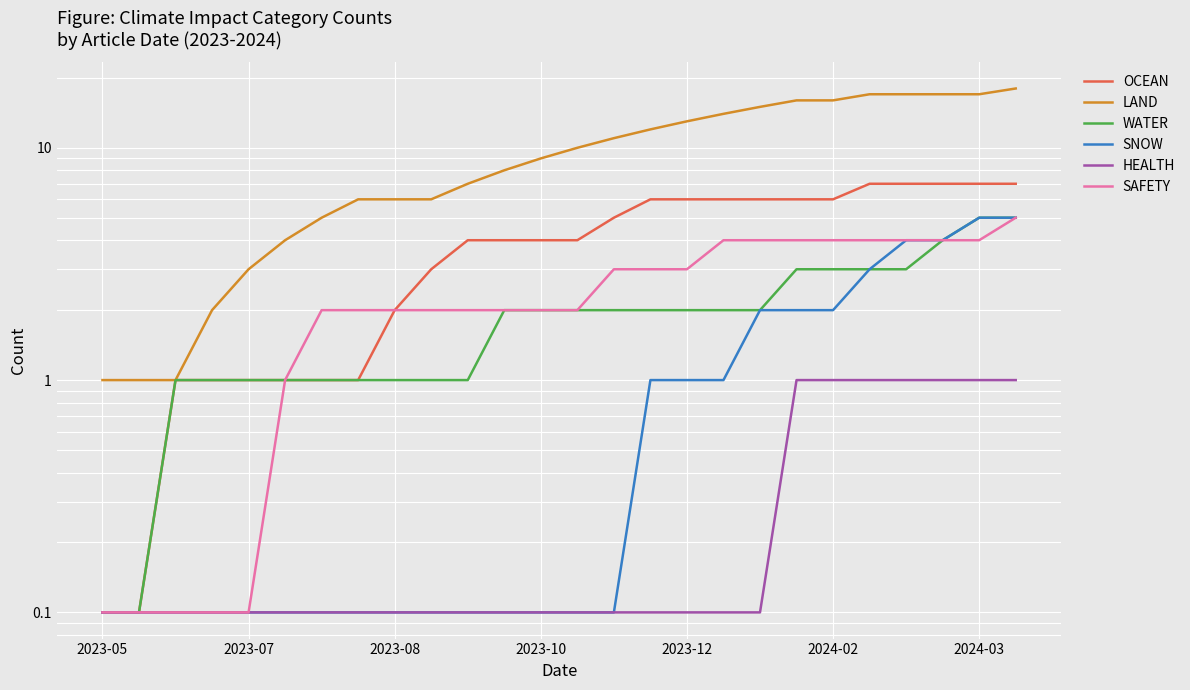

Which label corresponds to the smallest value in the chart?

2023-05